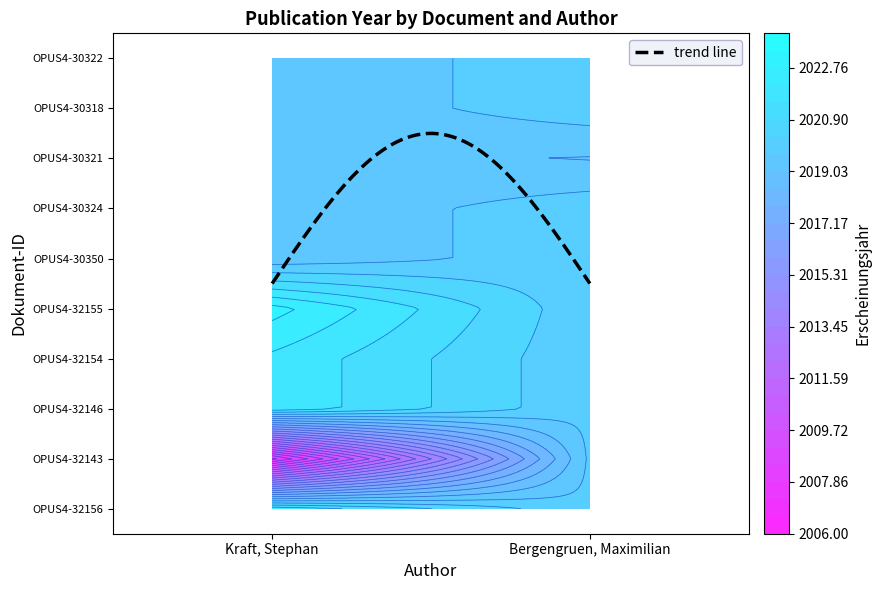

The Kraft, Stephan series shows 2007 at OPUS4-32143. True or false?

True